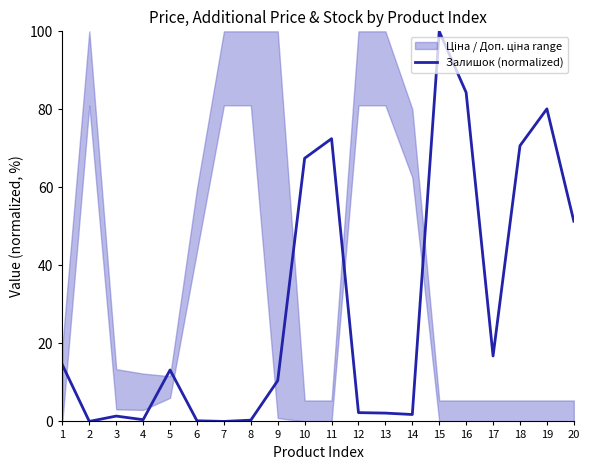

At which label does the data first exceed 13?

1